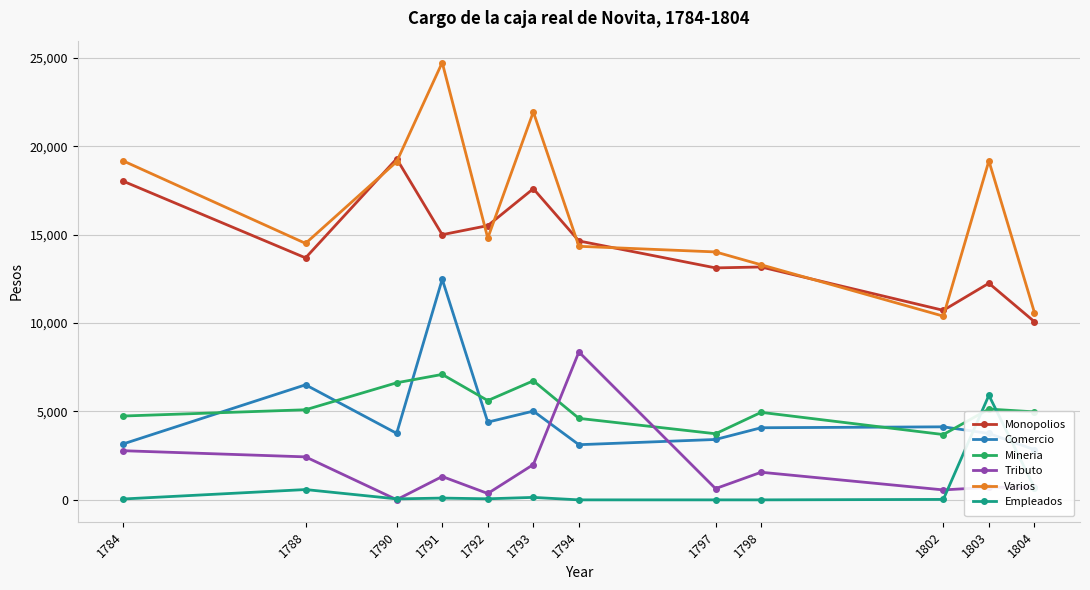

How many interior local peaks does the Tributo series have?

3